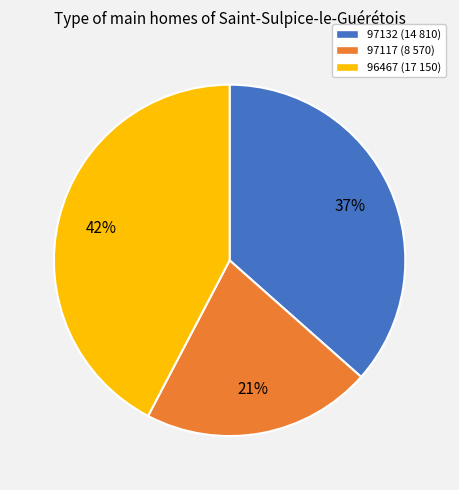

Which slice is the smallest?

97117